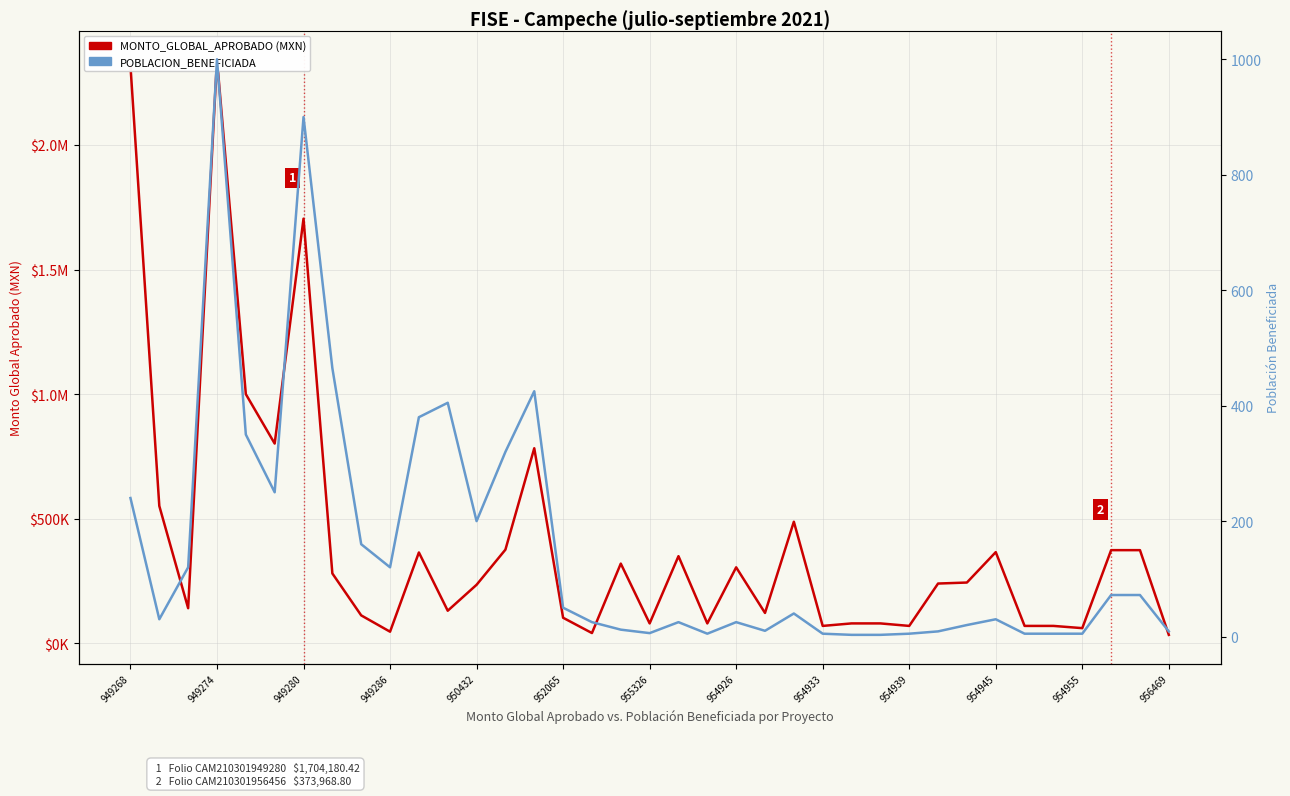

How many data points in MONTO_GLOBAL_APROBADO (MXN) are above 239988?

19